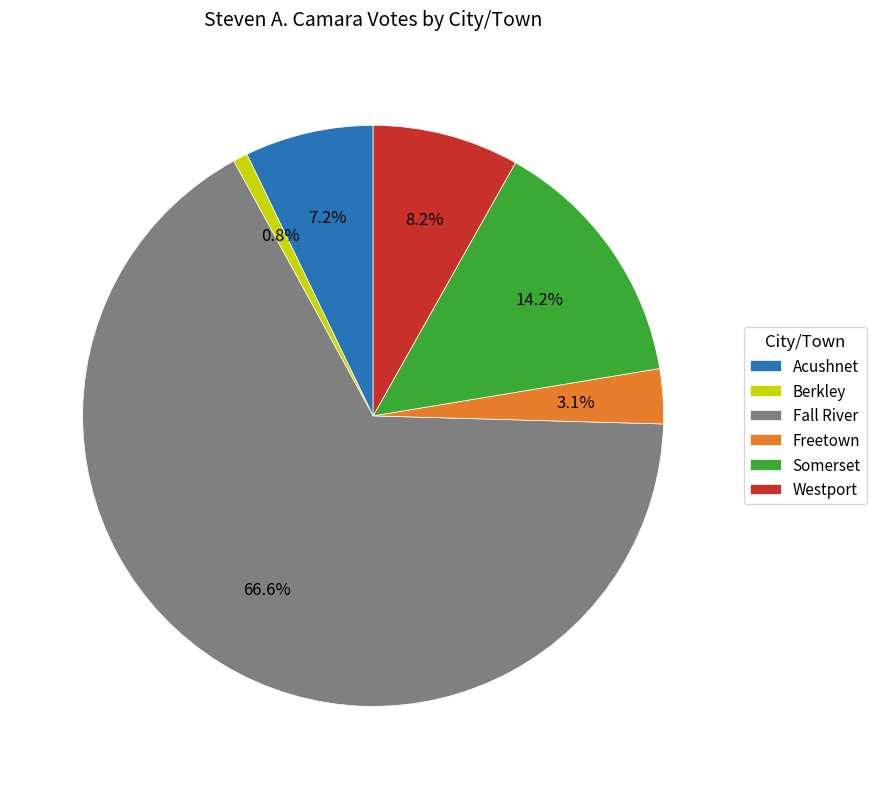

To the nearest percent, what is the difference between the largest and smallest slice percentages?

66%